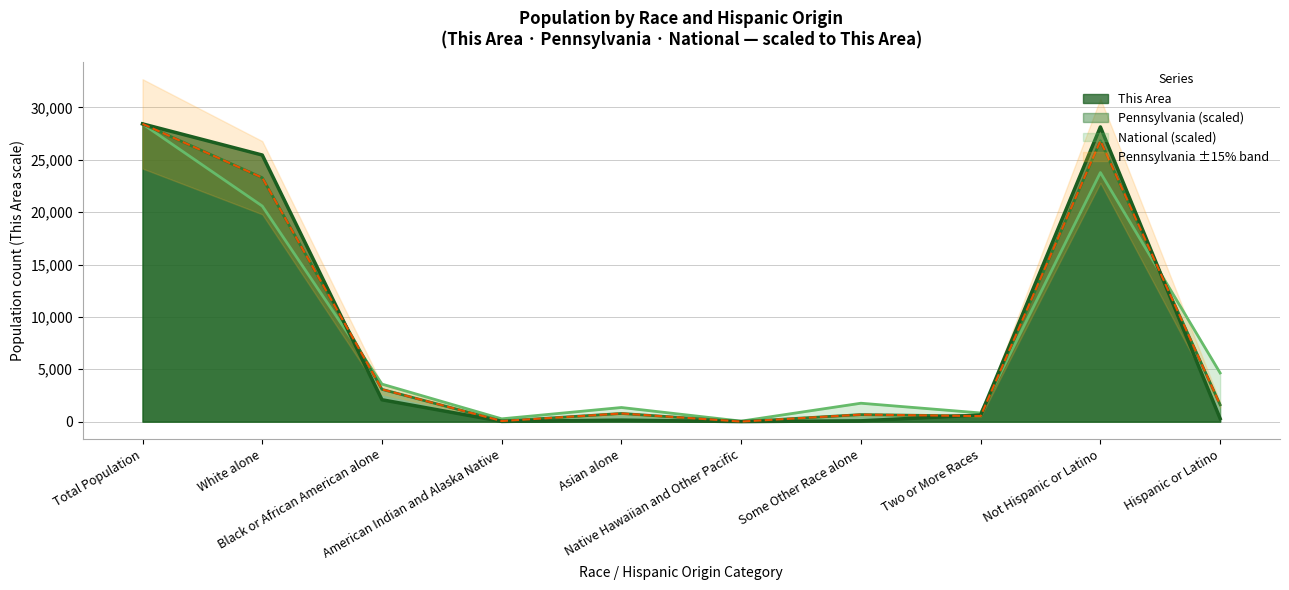

What is the label of the 10th point from the right?

Total Population